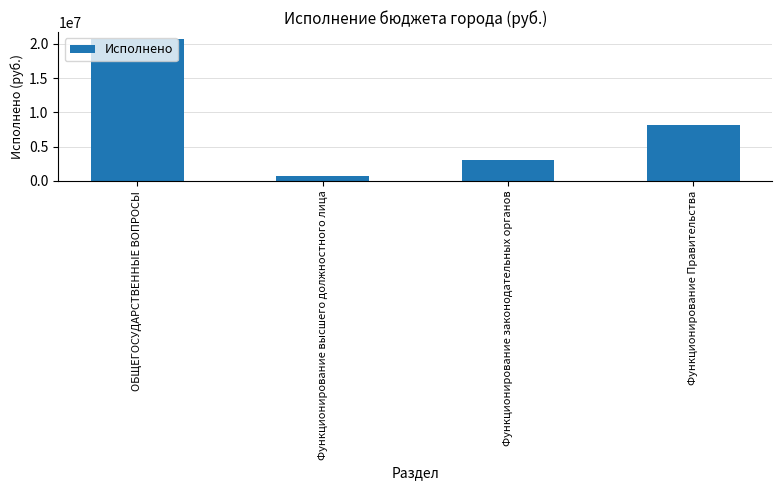

Rank the categories by value from lowest to highest.

Функционирование высшего должностного лица, Функционирование законодательных органов, Функционирование Правительства, ОБЩЕГОСУДАРСТВЕННЫЕ ВОПРОСЫ